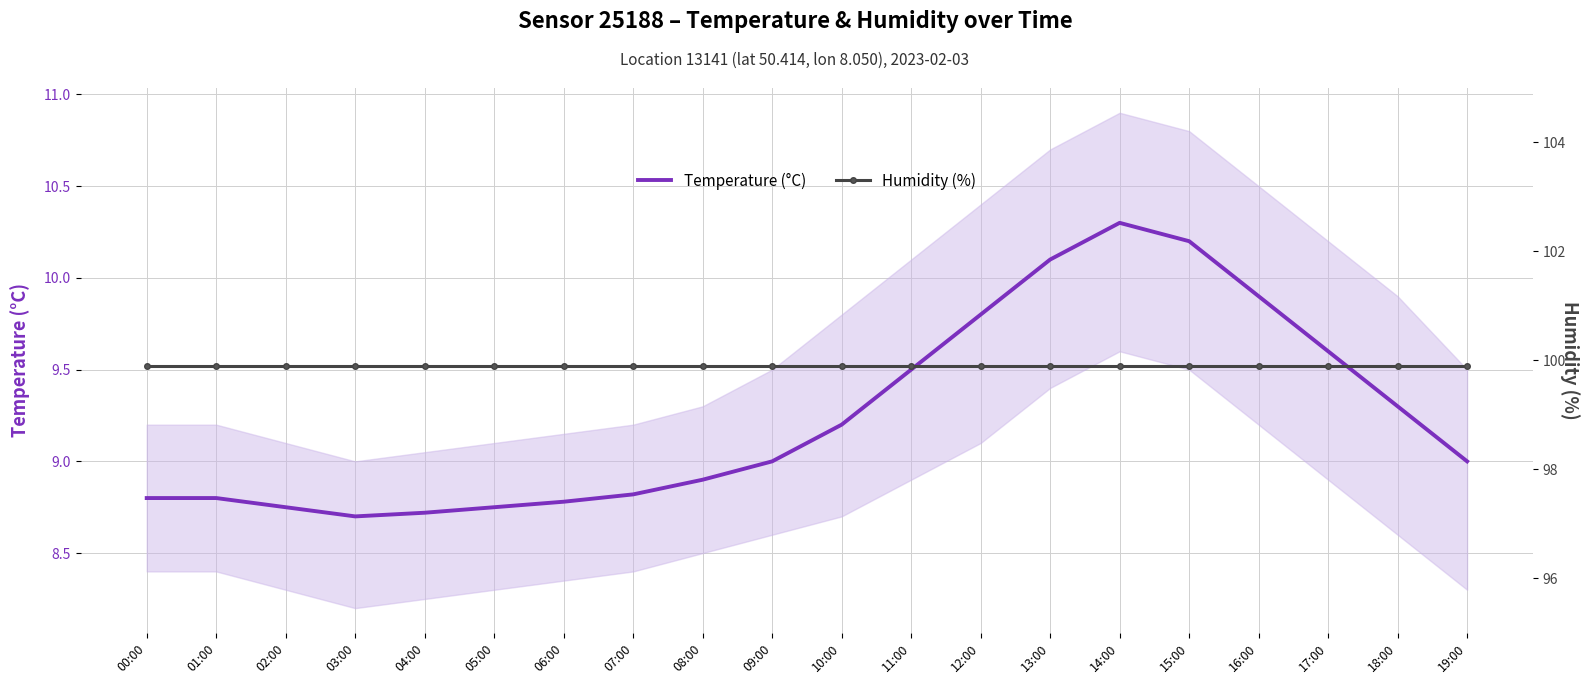

Reading right to left, extract all data points from this chart.

Temperature (°C): 9.0	9.3	9.6	9.9	10.2	10.3	10.1	9.8	9.5	9.2	9.0	8.9	8.8	8.8	8.8	8.7	8.7	8.8	8.8	8.8
Humidity (%): 99.9	99.9	99.9	99.9	99.9	99.9	99.9	99.9	99.9	99.9	99.9	99.9	99.9	99.9	99.9	99.9	99.9	99.9	99.9	99.9